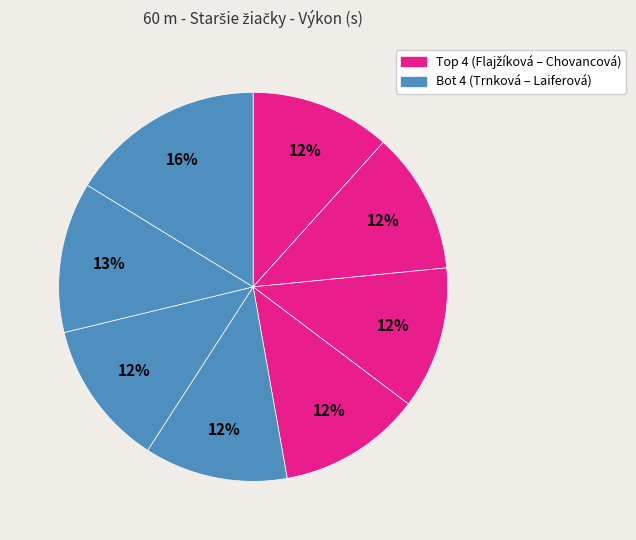

Rank the categories by value from highest to lowest.

Laiferová Adela, Hudeková Agatha, Trnková Nikoleta, Chovancová Martina, Hanusová Karolína, Fabiánová Šejla, Gogová Ella, Flajžíková Nina